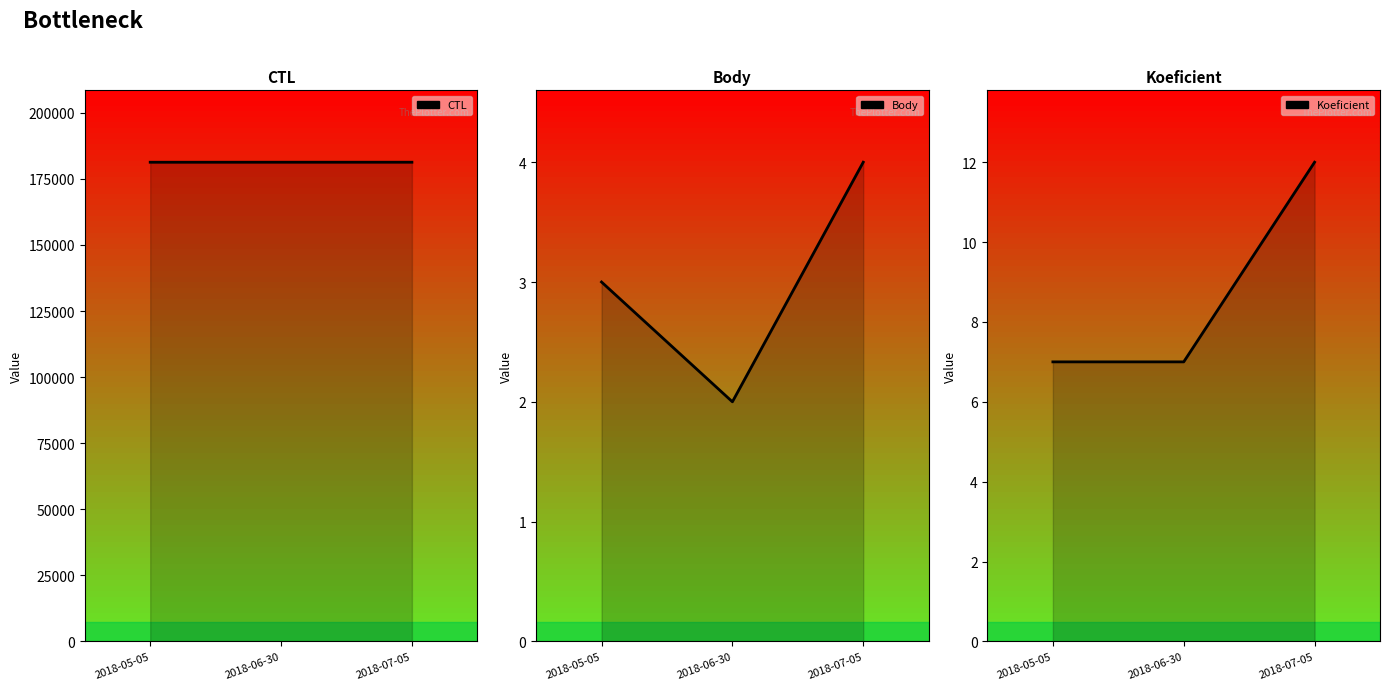

How many data points in CTL are above 181315?

1